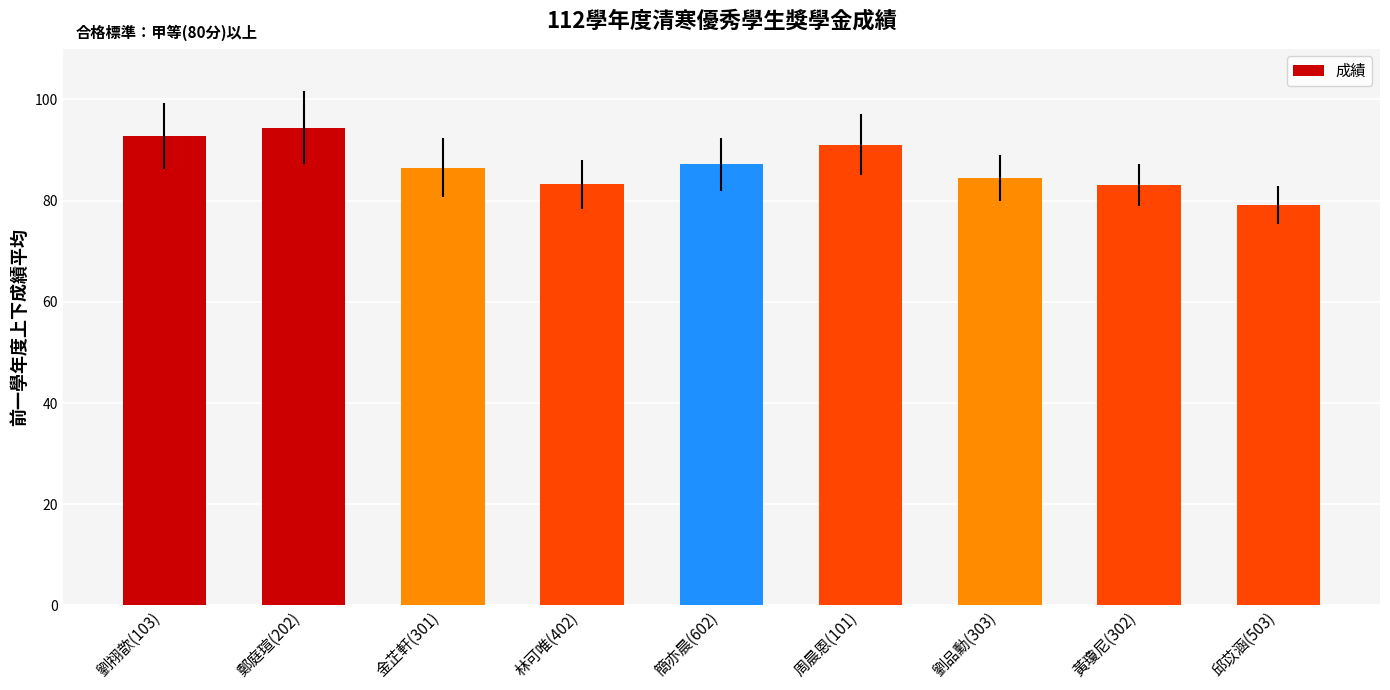

What is the ratio of the value at 劉祤歆(103) to the value at 劉品勳(303)?

1.1